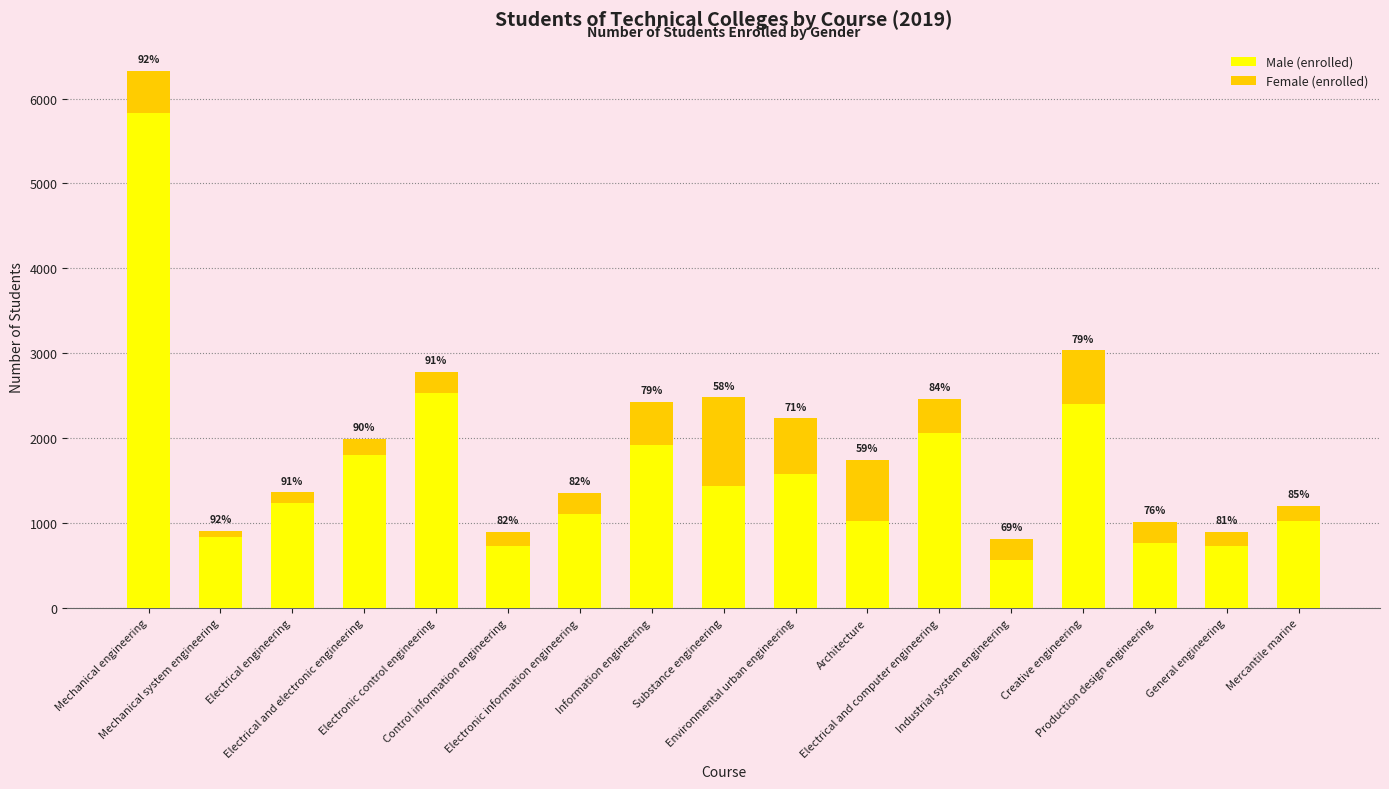

What are all the series names shown in the legend?

Male (enrolled), Female (enrolled)